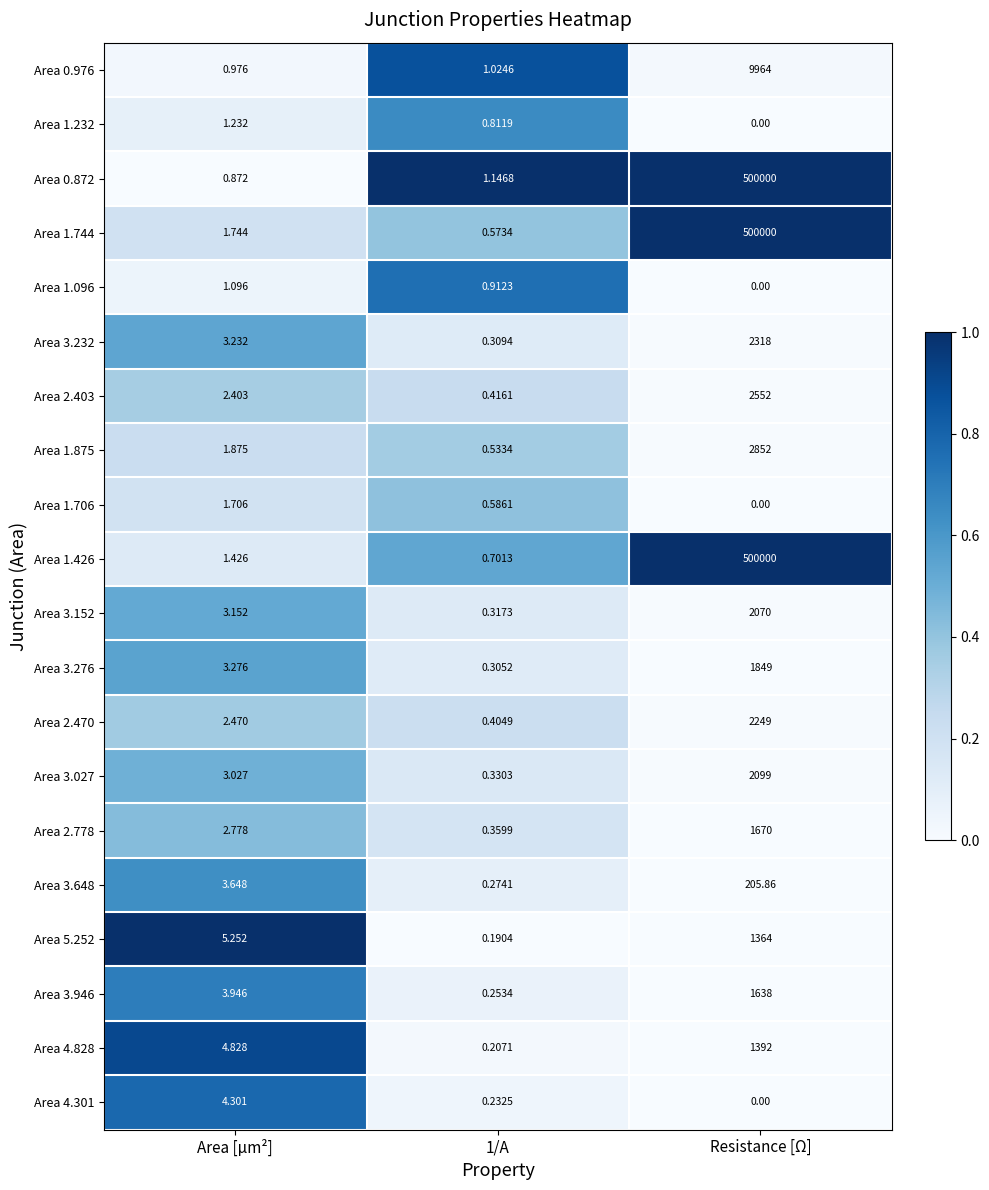

Where is Area 4.828 nearest to the value 696?

Area [µm²]